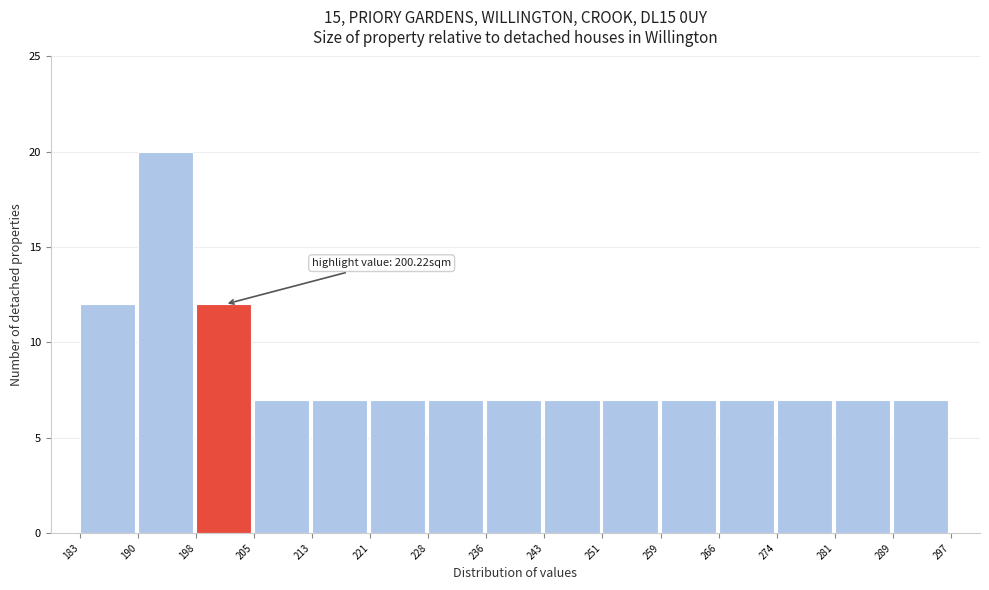

Which range on the x-axis has the tallest bar?

190 to 198